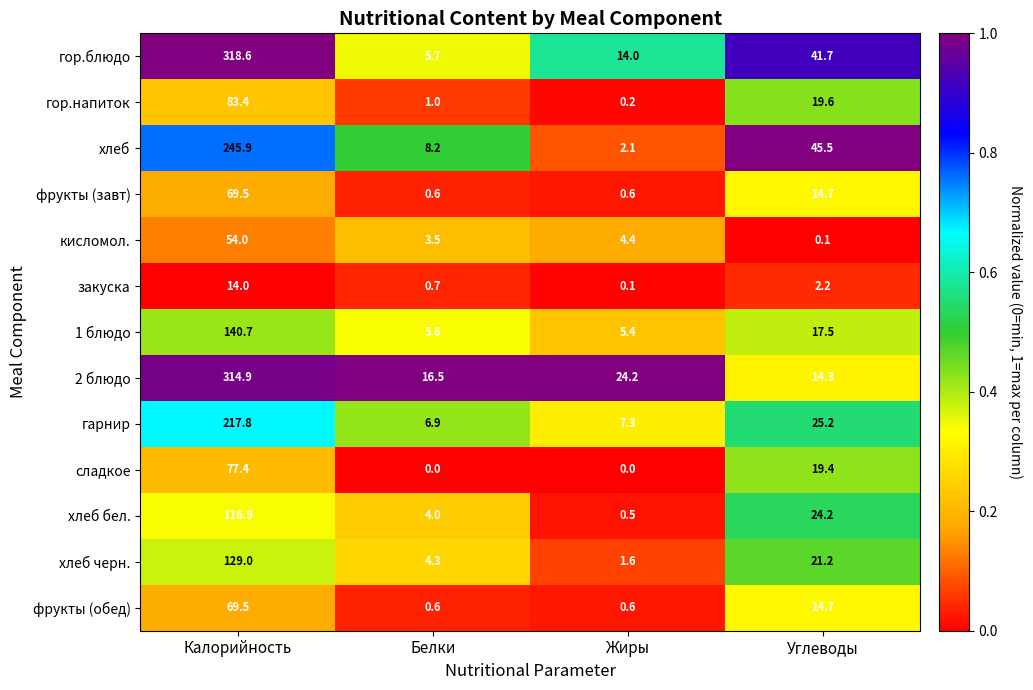

Which category has the highest value across all series?

Калорийность